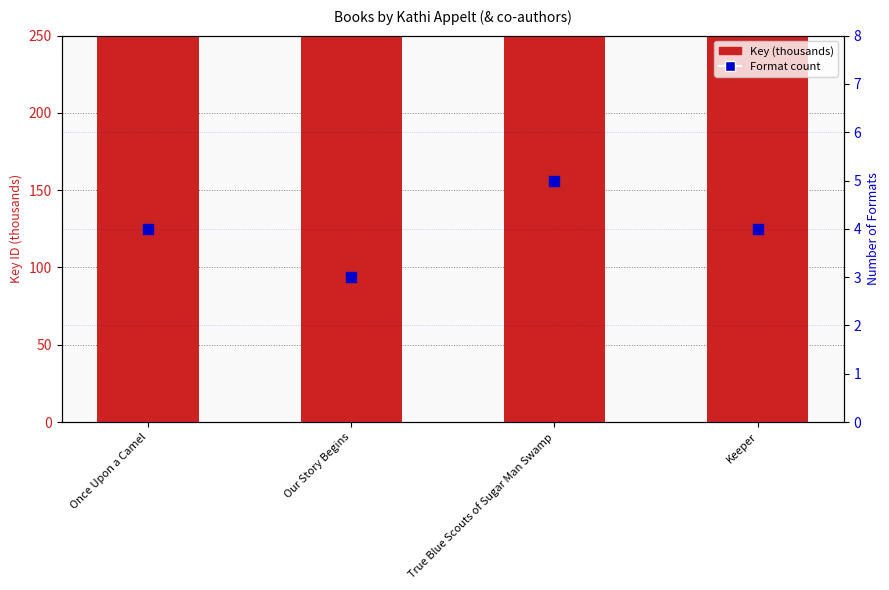

Which series contains the lowest Y value?

Format count